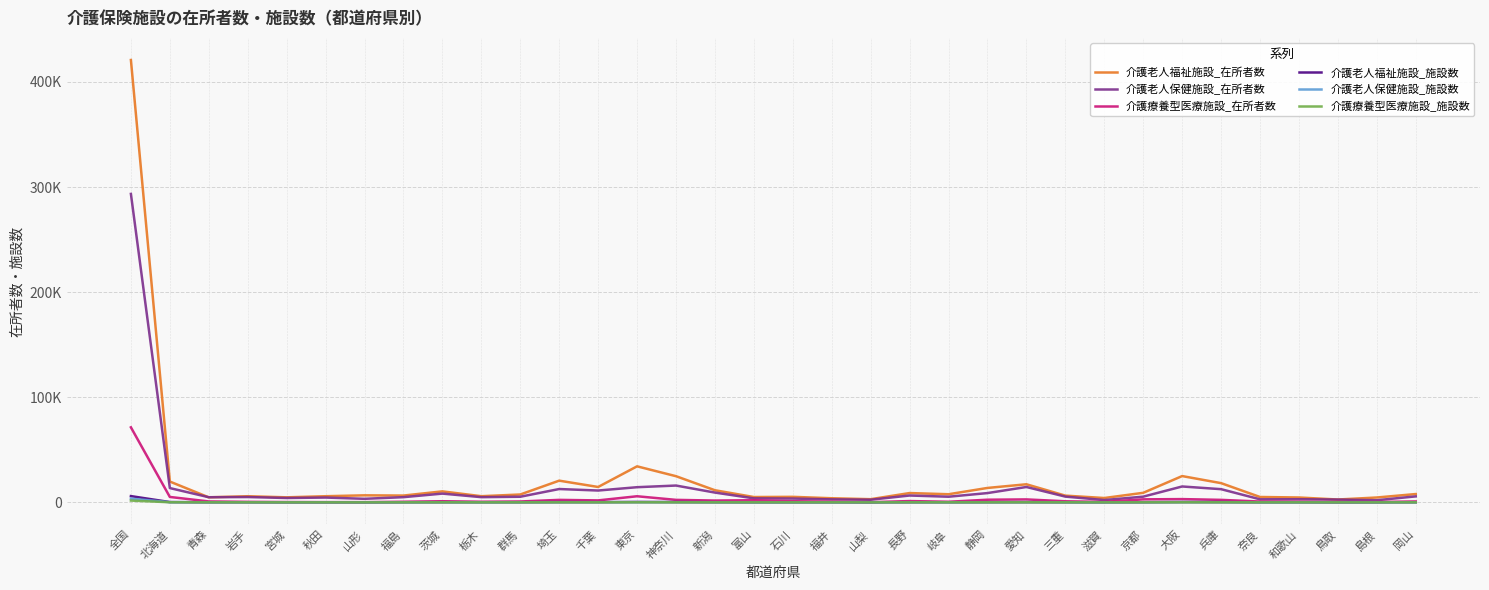

Is this an area chart (filled region under the line)?

No